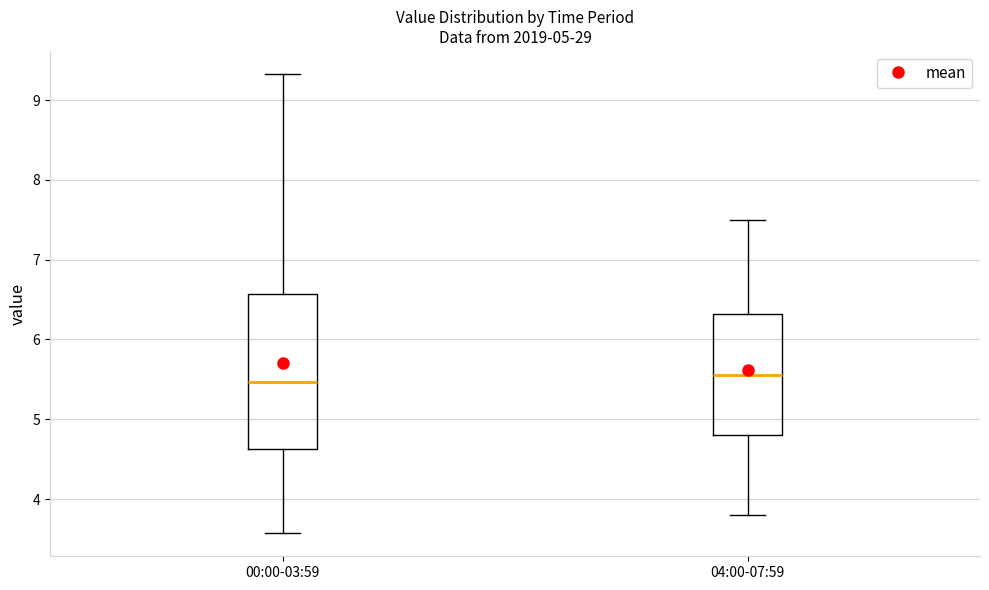

Where does the upper whisker of the box for 00:00-03:59 end on the y-axis? The values are not printed on the chart, so give them approximately, as read against the axis.

9.3